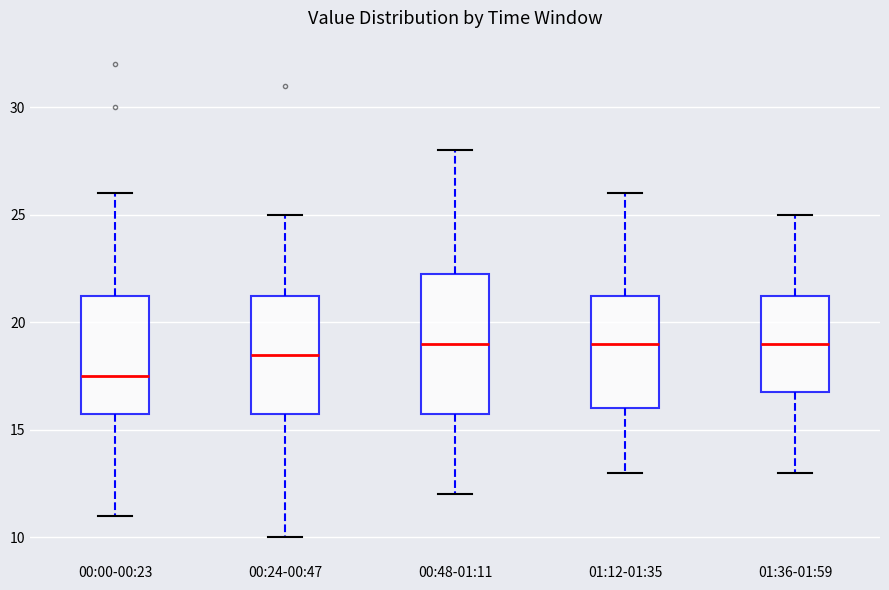

Reading left to right, transcribe this box plot: for each box, give where its median line is, the range the box spans, and where its two whiskers end, as read against the y-axis. The values are not printed on the chart, so give them approximately, as read against the axis.

00:00-00:23: median 17.5, box 16.0 to 21.5, whiskers 11.0 to 26.0
00:24-00:47: median 18.5, box 16.0 to 21.5, whiskers 10.0 to 25.0
00:48-01:11: median 19.0, box 16.0 to 22.5, whiskers 12.0 to 28.0
01:12-01:35: median 19.0, box 16.0 to 21.5, whiskers 13.0 to 26.0
01:36-01:59: median 19.0, box 17.0 to 21.5, whiskers 13.0 to 25.0